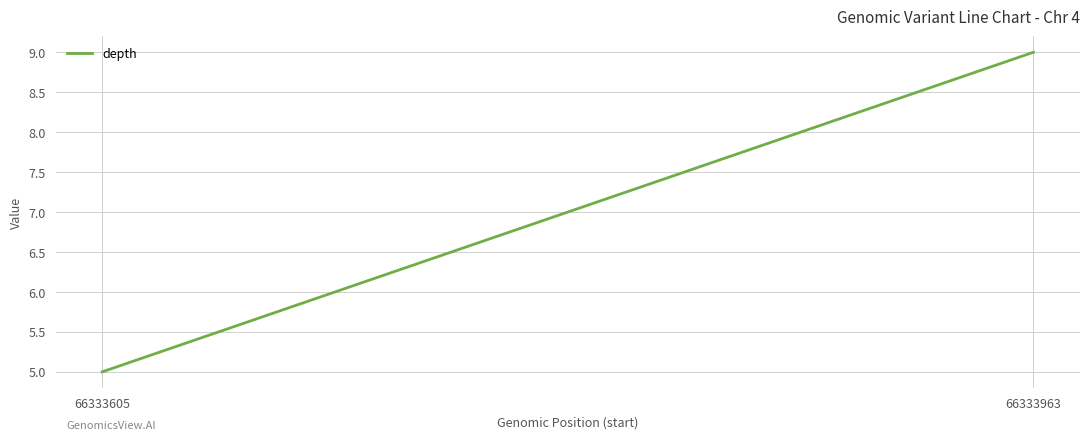

What is the difference between the values at 66333963 and 66333605?

4